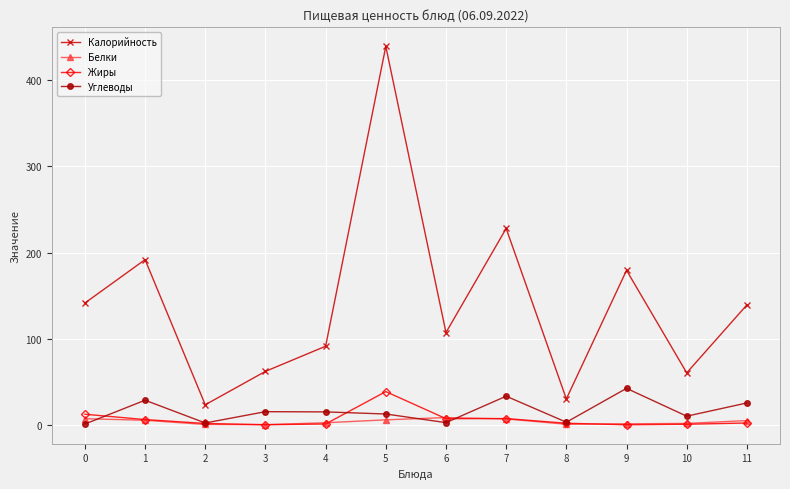

What is the difference between the highest and lowest values at 1?

186.5